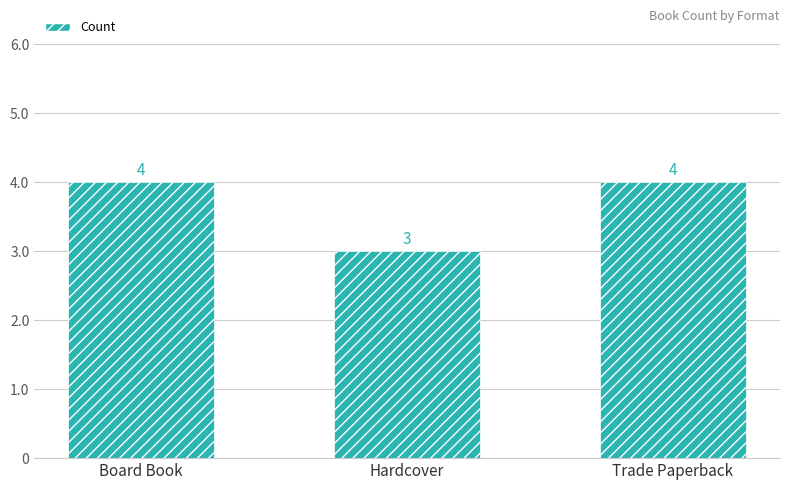

Which label corresponds to the smallest value in the chart?

Hardcover